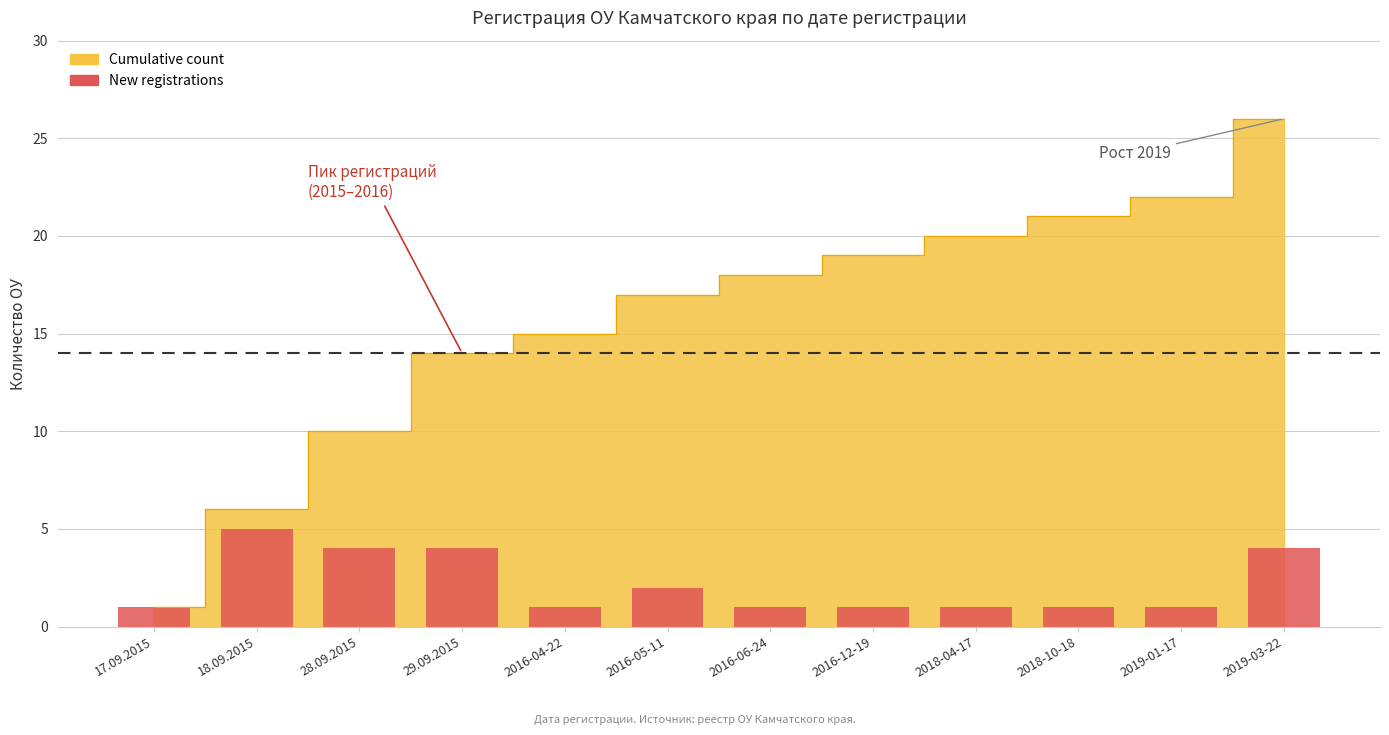

Which has a higher value, 2016-04-22 or 17.09.2015?

2016-04-22